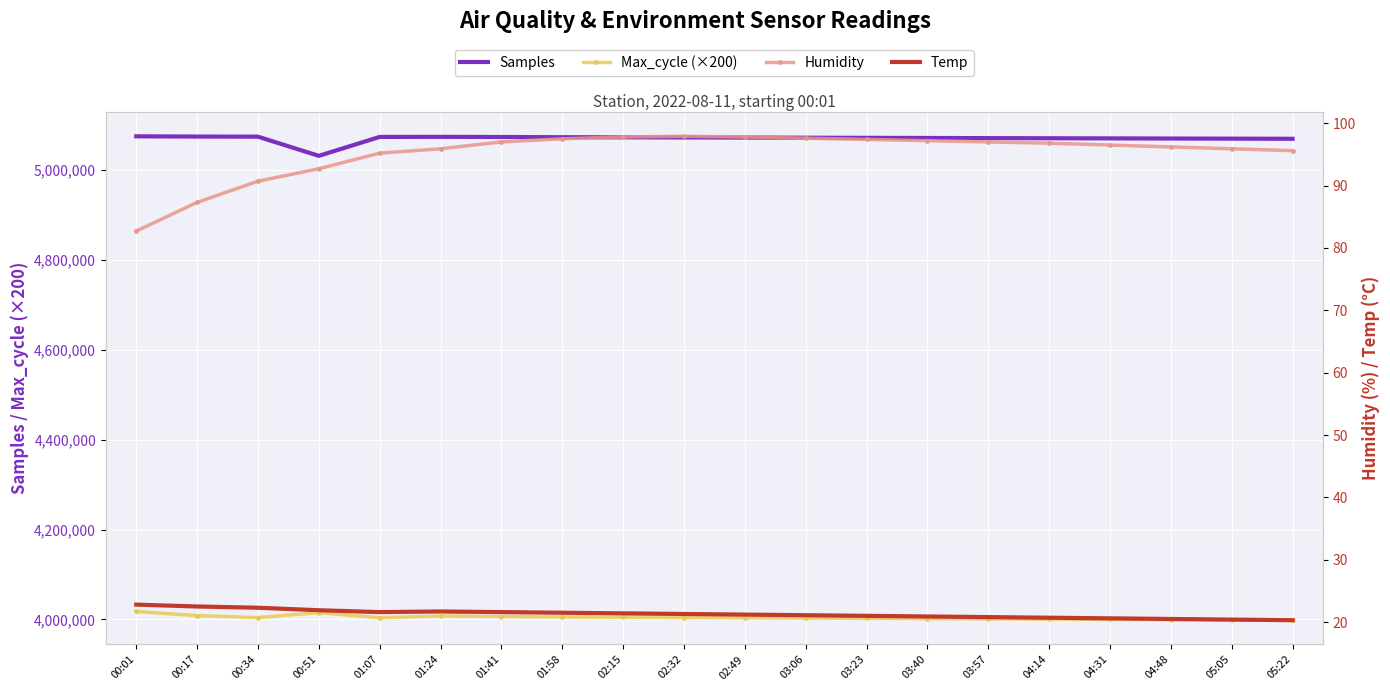

True or false: Samples and Max_cycle (×200) cross at least once.

False